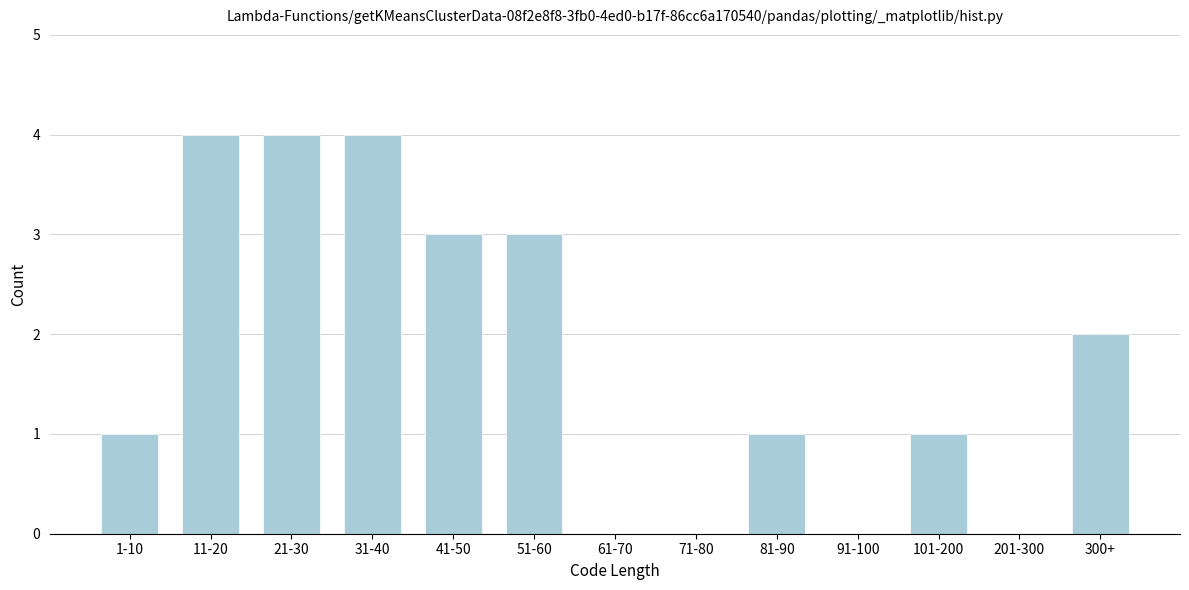

Reading left to right, extract all data points from this chart.

1-10=1	11-20=4	21-30=4	31-40=4	41-50=3	51-60=3	61-70=0	71-80=0	81-90=1	91-100=0	101-200=1	201-300=0	300+=2